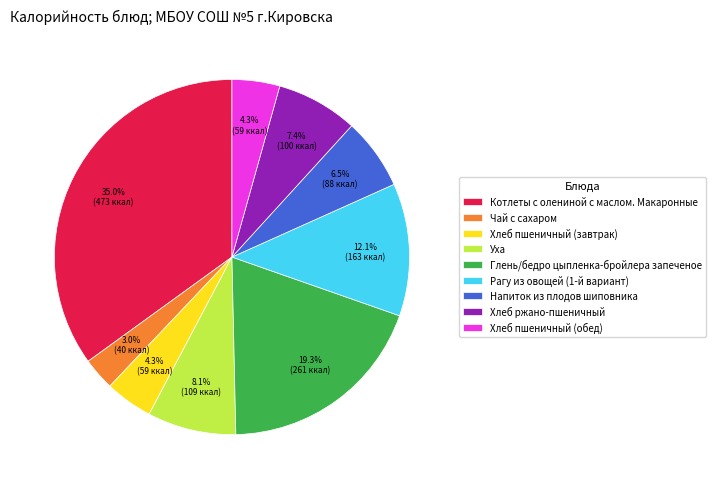

To the nearest percent, what percentage of the pie is Уха?

8%